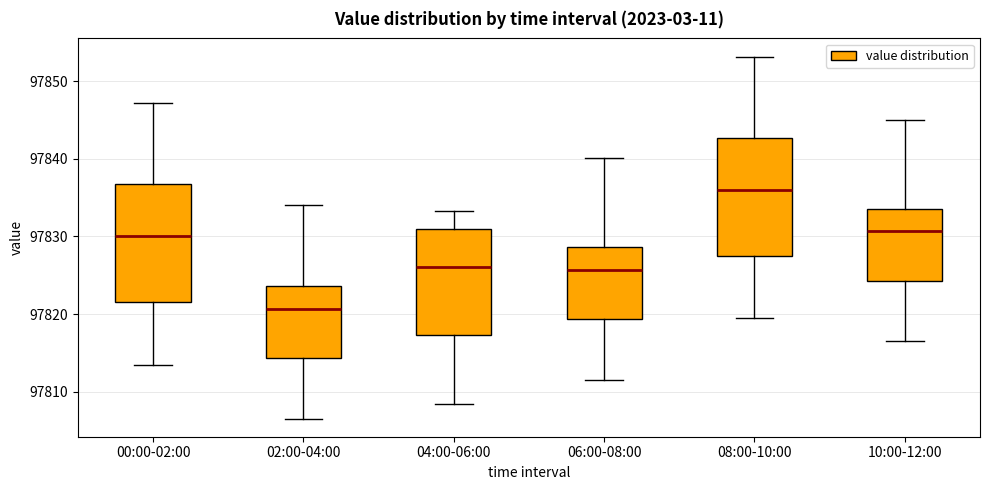

Which box has the highest median line?

08:00-10:00